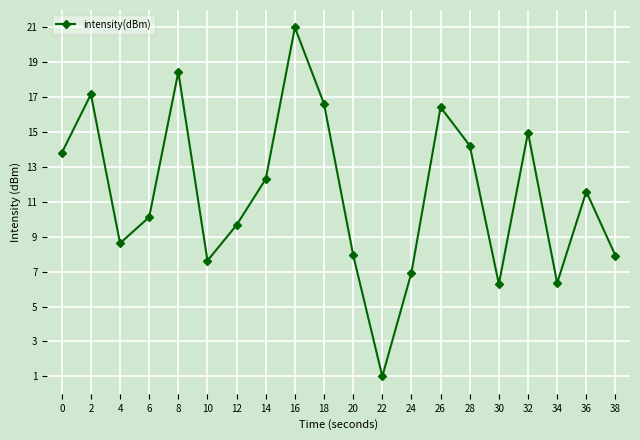

What is the change in value from 0 to 4?

-5.2